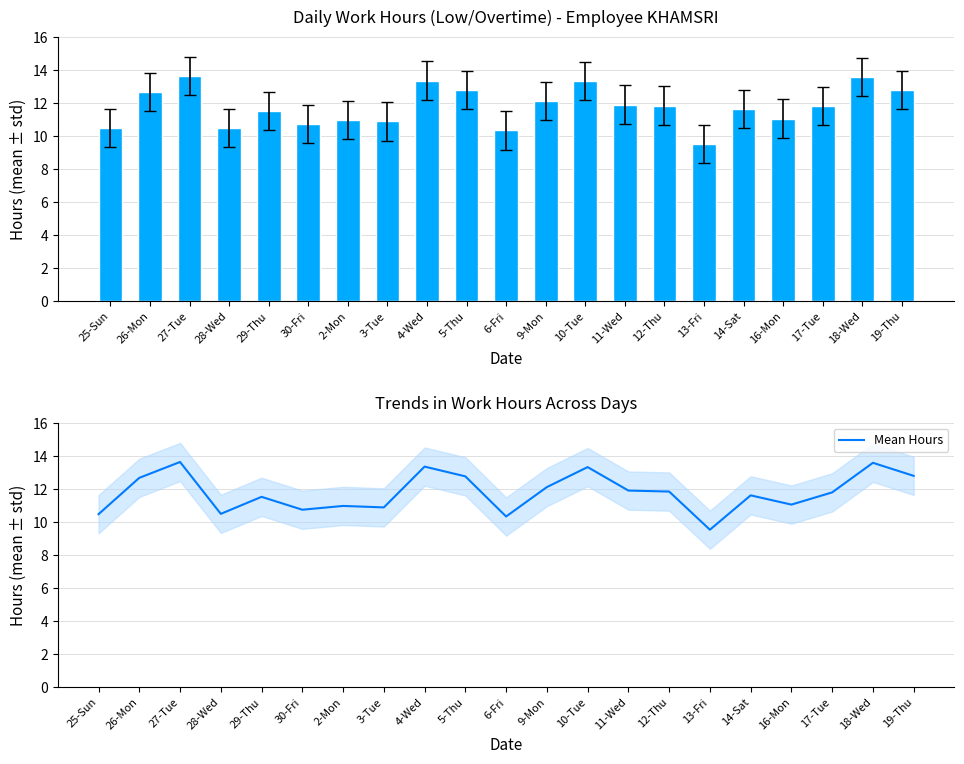

At which label is Mean Hours closest to 11?

2-Mon